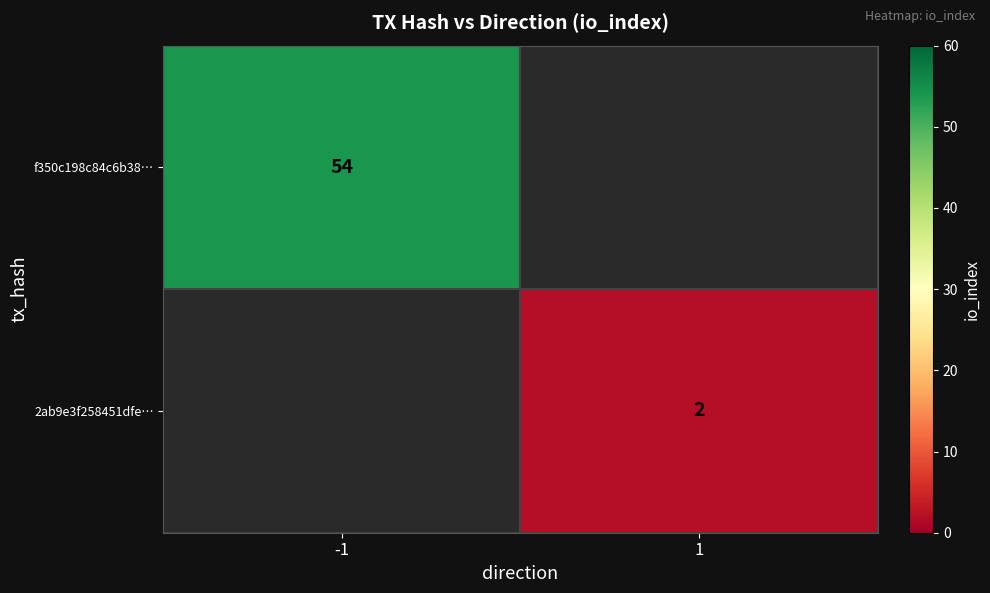

Is it true that 2ab9e3f258451dfe… equals 1 at 1?

False